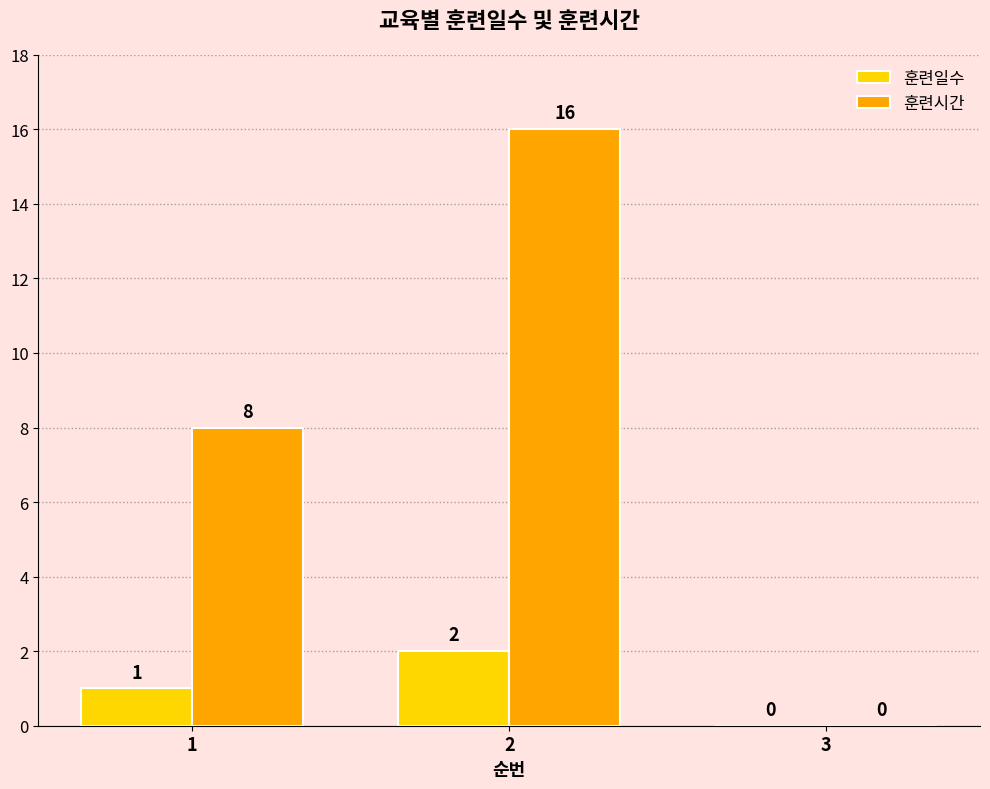

How many 훈련일수 values are between 0 and 2?

3